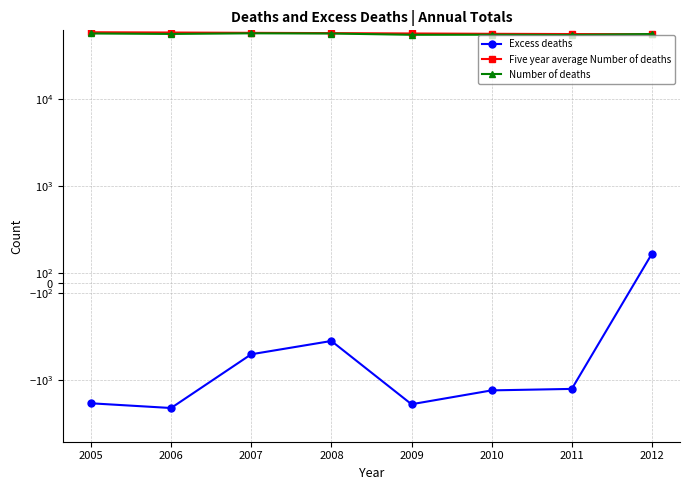

Which category has the highest value in the Five year average Number of deaths series?

2005